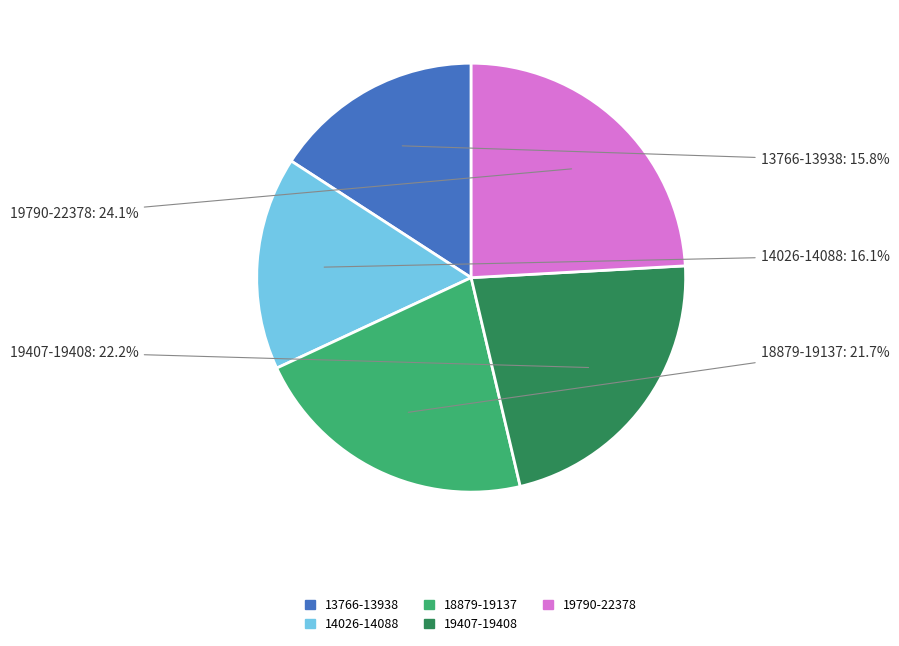

Between 19407-19408 and 19790-22378, which is larger?

19790-22378